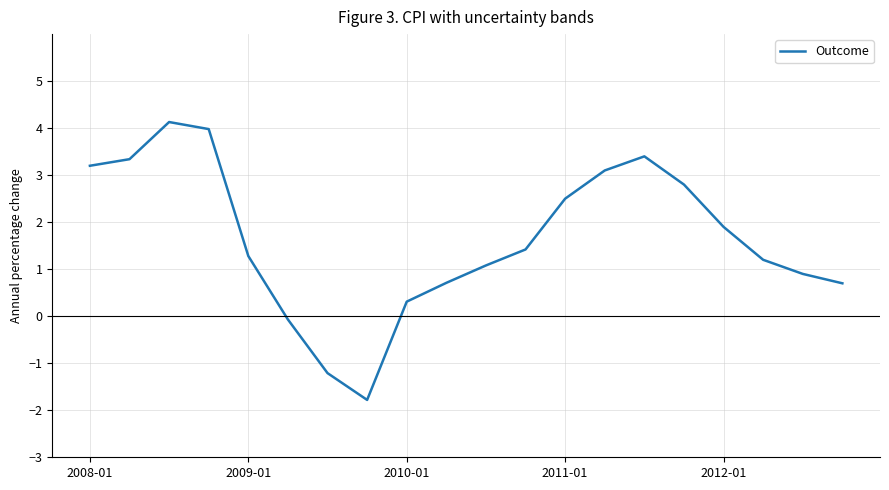

Reading left to right, extract all data points from this chart.

3.2	3.3	4.1	4.0	1.3	-0.1	-1.2	-1.8	0.3	0.7	1.1	1.4	2.5	3.1	3.4	2.8	1.9	1.2	0.9	0.7